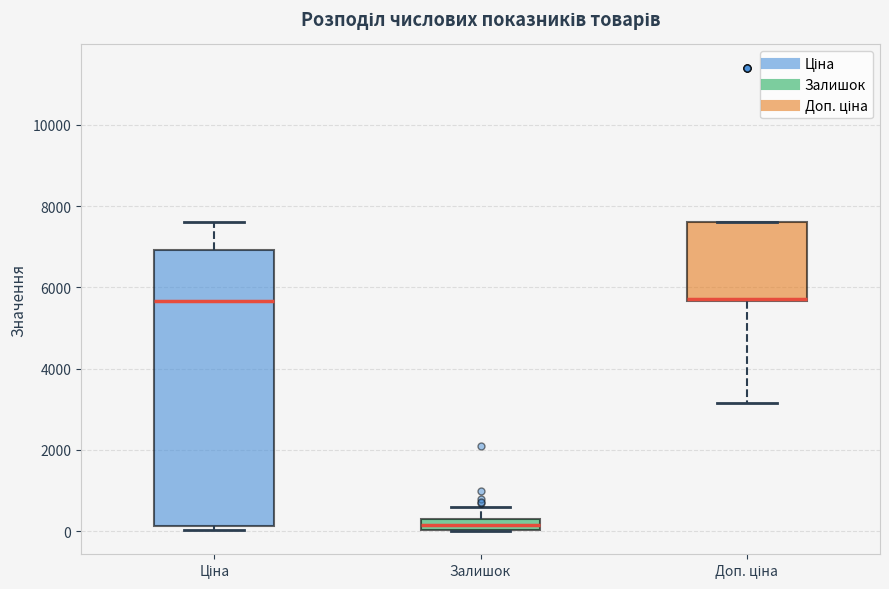

Comparing the boxes themselves (not the whiskers), which one is the tallest?

Ціна